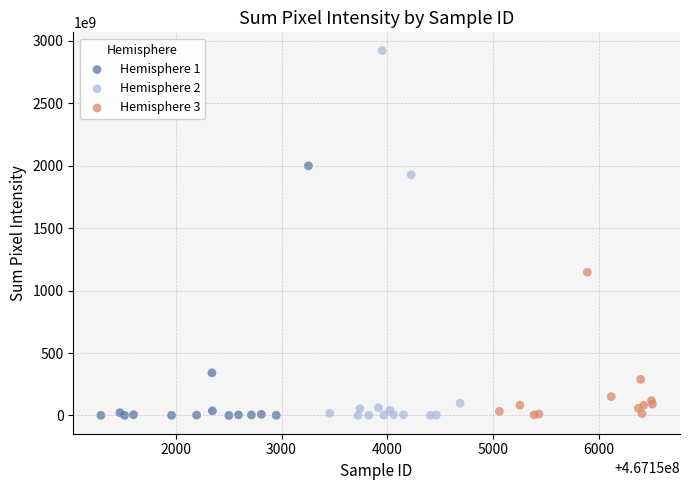

Which series contains the highest Y value?

Hemisphere 2